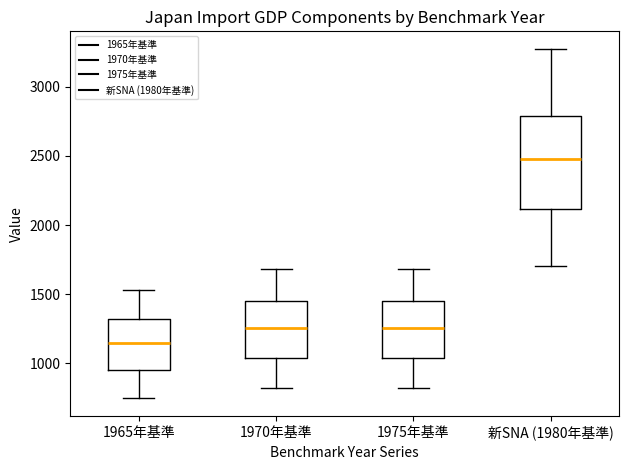

Which box's median line is the lowest?

1965年基準